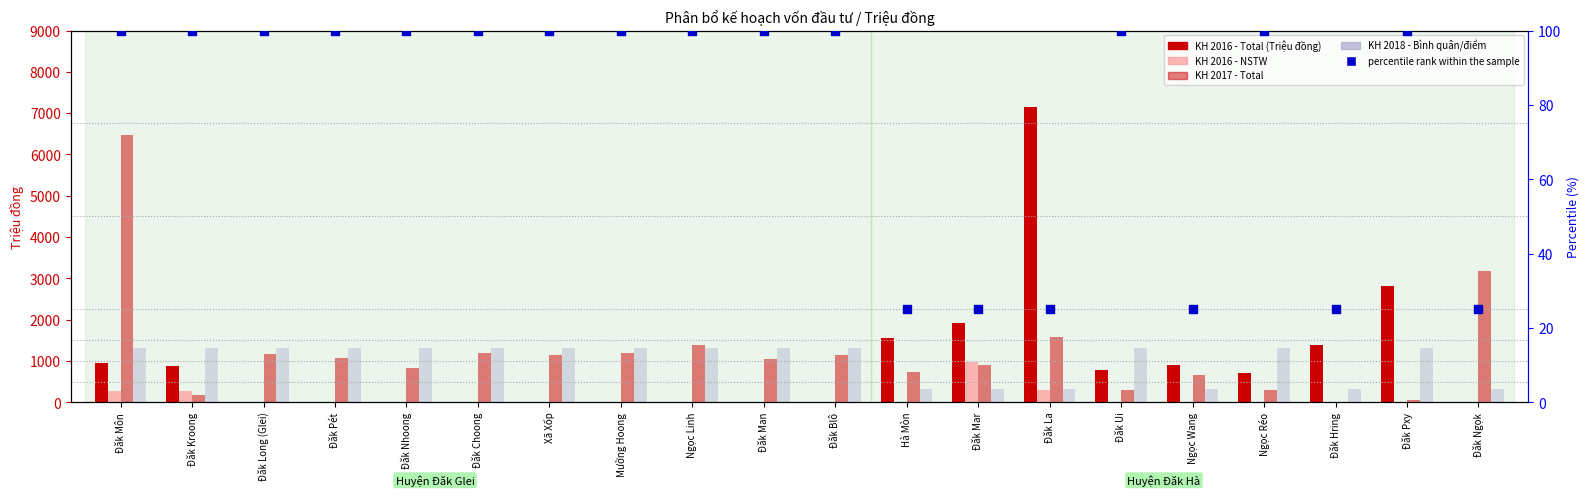

Which series has the widest spread of Y values?

KH 2016 (Total)